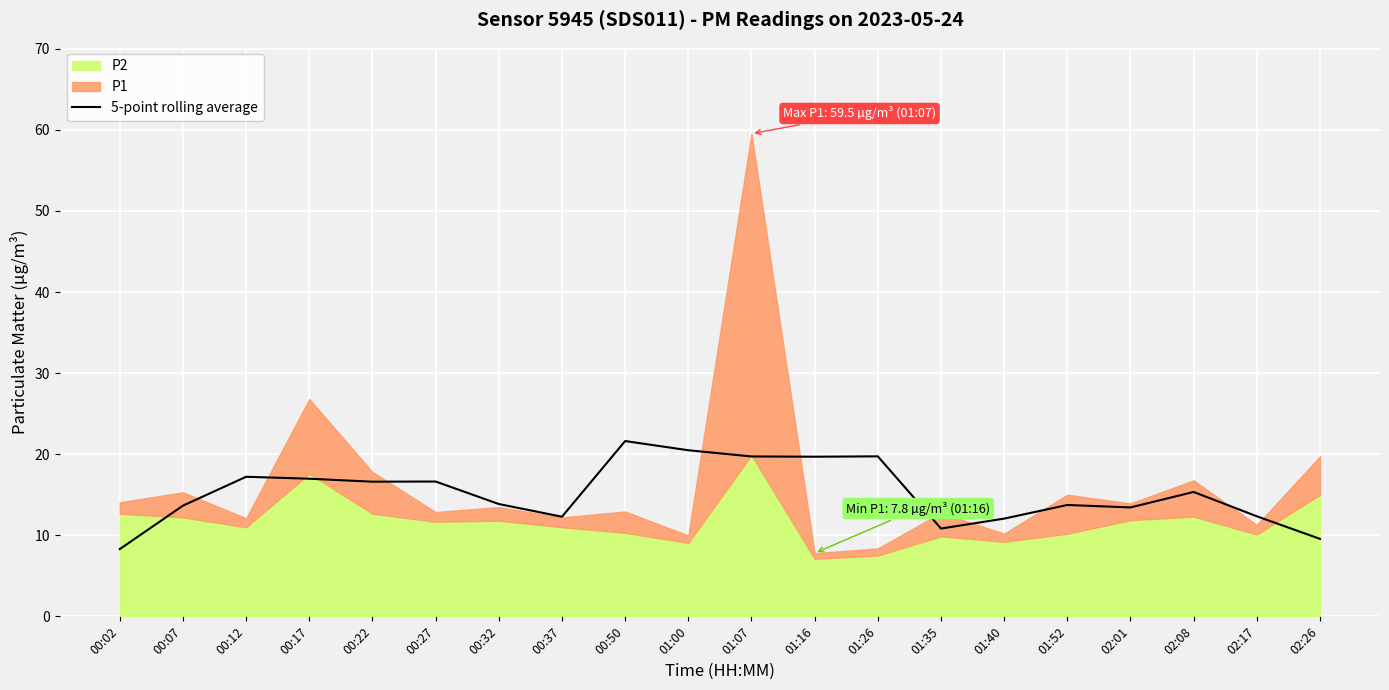

Reading left to right, what are all the values shown in this chart?

00:02=8.3	00:07=13.7	00:12=17.2	00:17=17.0	00:22=16.6	00:27=16.6	00:32=13.9	00:37=12.3	00:50=21.6	01:00=20.5	01:07=19.7	01:16=19.7	01:26=19.7	01:35=10.8	01:40=12.1	01:52=13.7	02:01=13.4	02:08=15.3	02:17=12.3	02:26=9.6